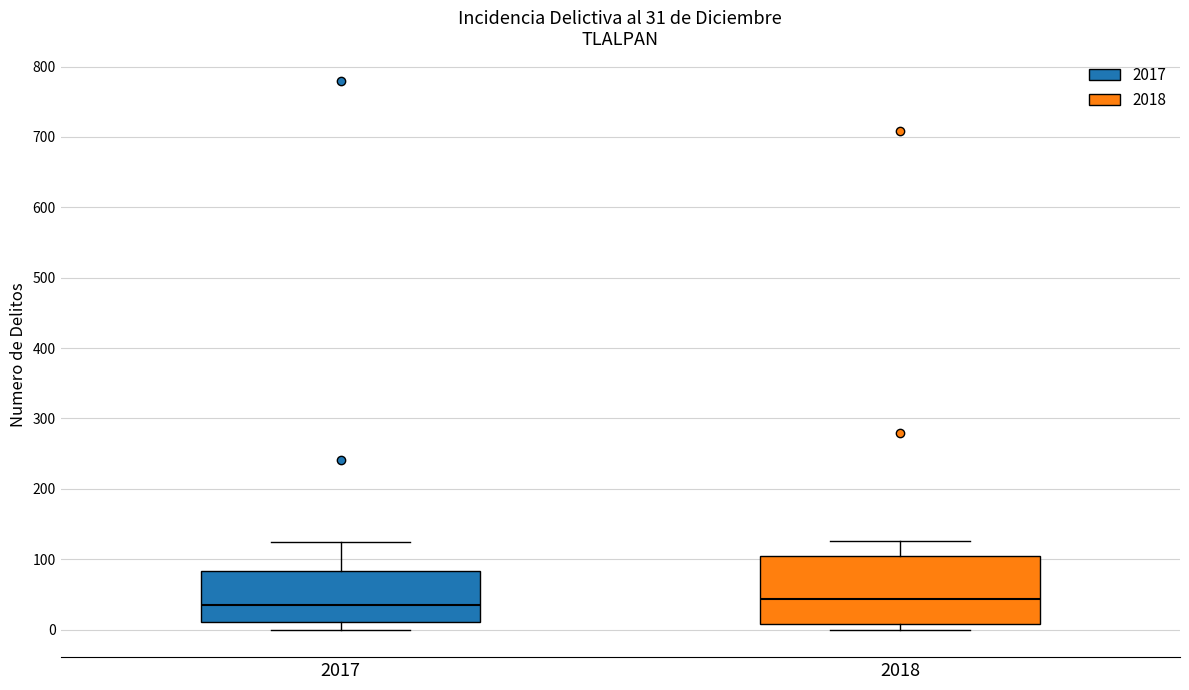

Comparing the boxes themselves (not the whiskers), which one is the tallest?

2018